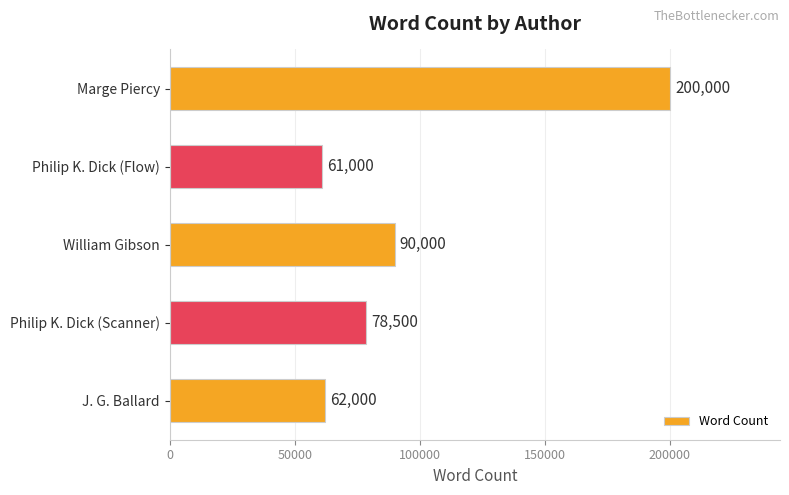

How many bars are there in total?

5